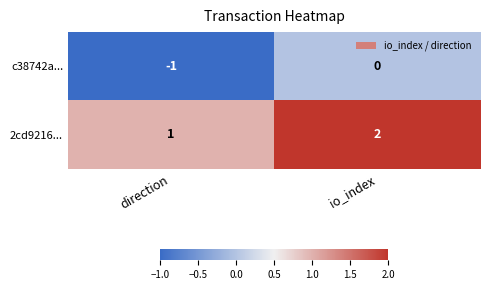

Is the value of 2cd9216... at io_index greater than the value of c38742a... at io_index?

Yes